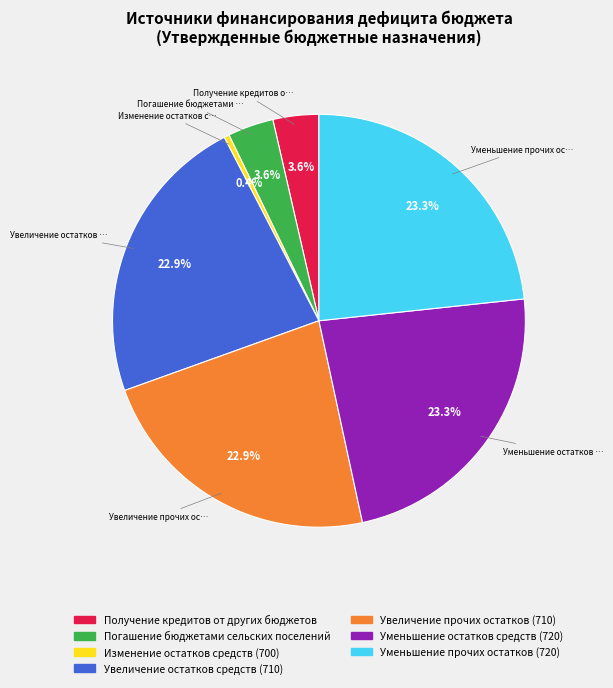

What portion of the pie excludes Уменьшение остатков средств (720)?

76.7%